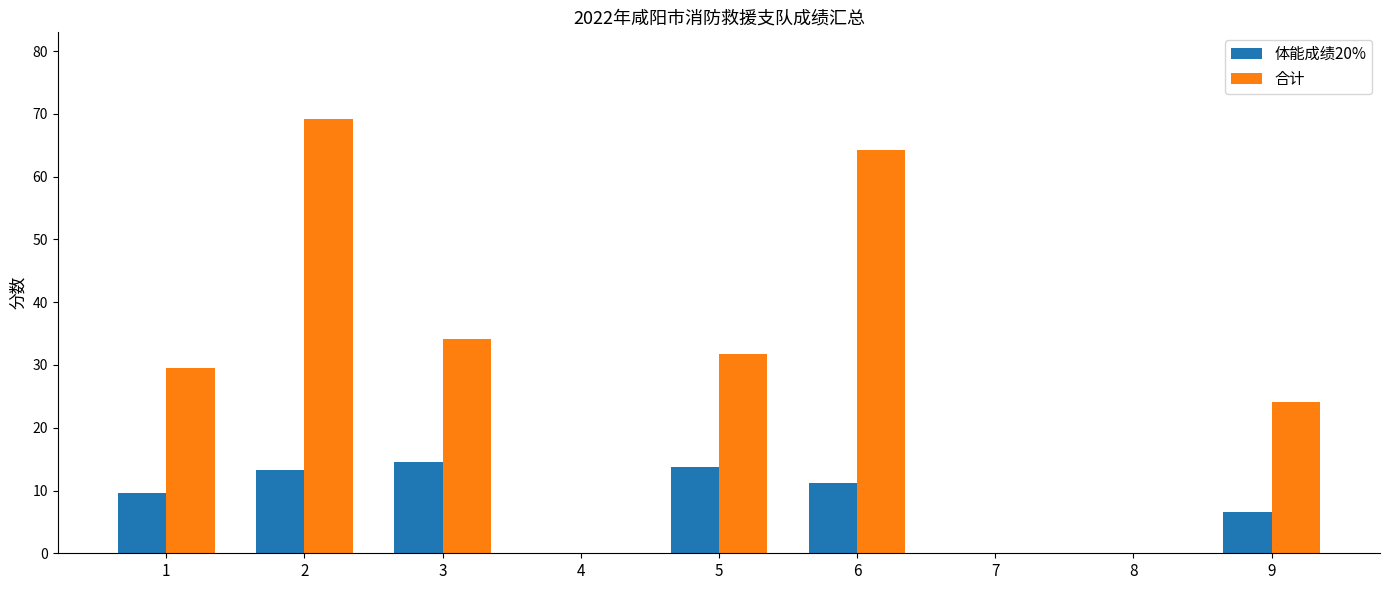

How many values in the 体能成绩20% series exceed 9?

5